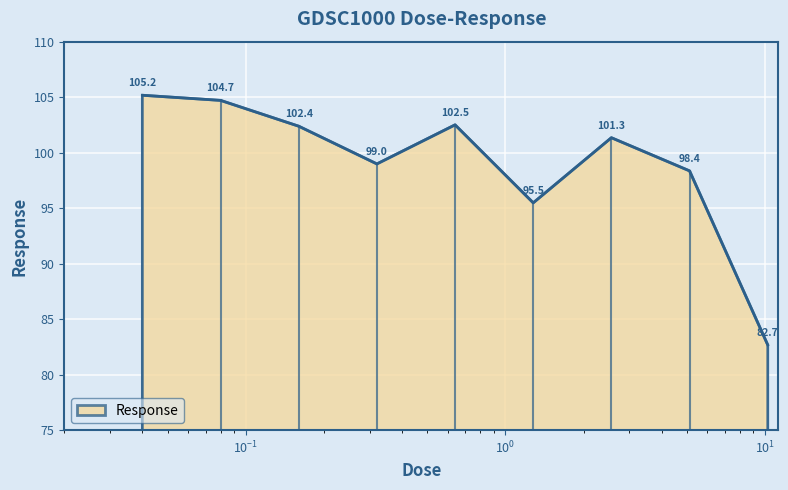

True or false: there are more than 2 points higher than both neighbors.

False